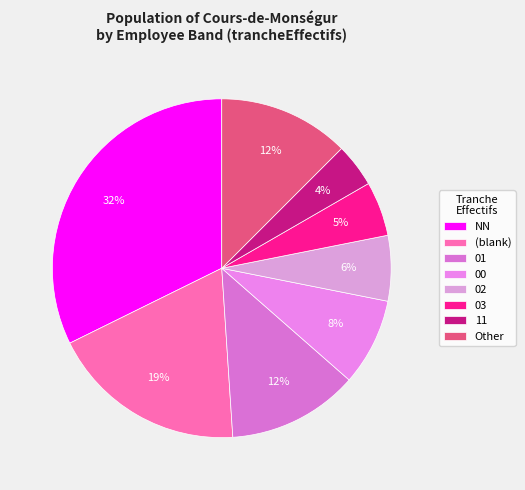

What percentage is the 02 slice, to the nearest percent?

6%